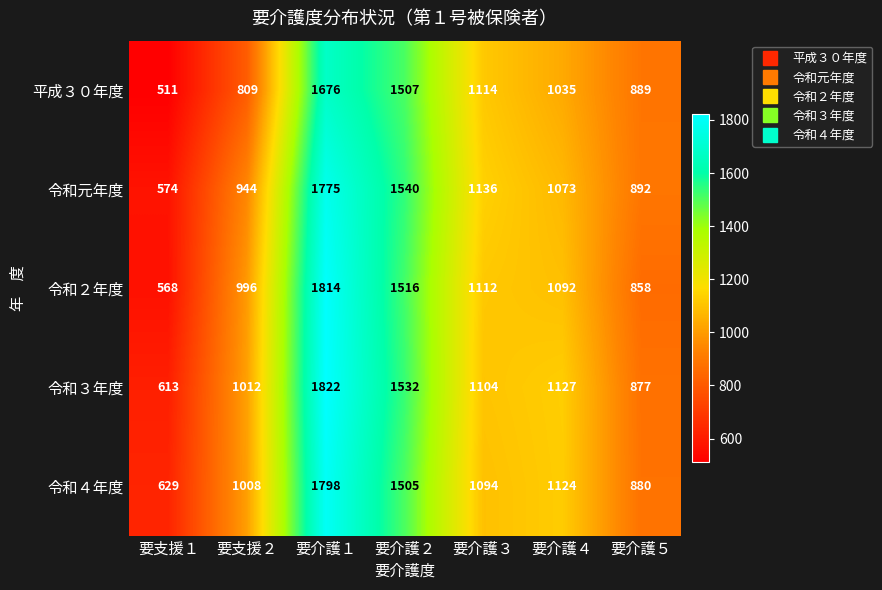

Where does the 令和元年度 series first go above 1073?

要介護１